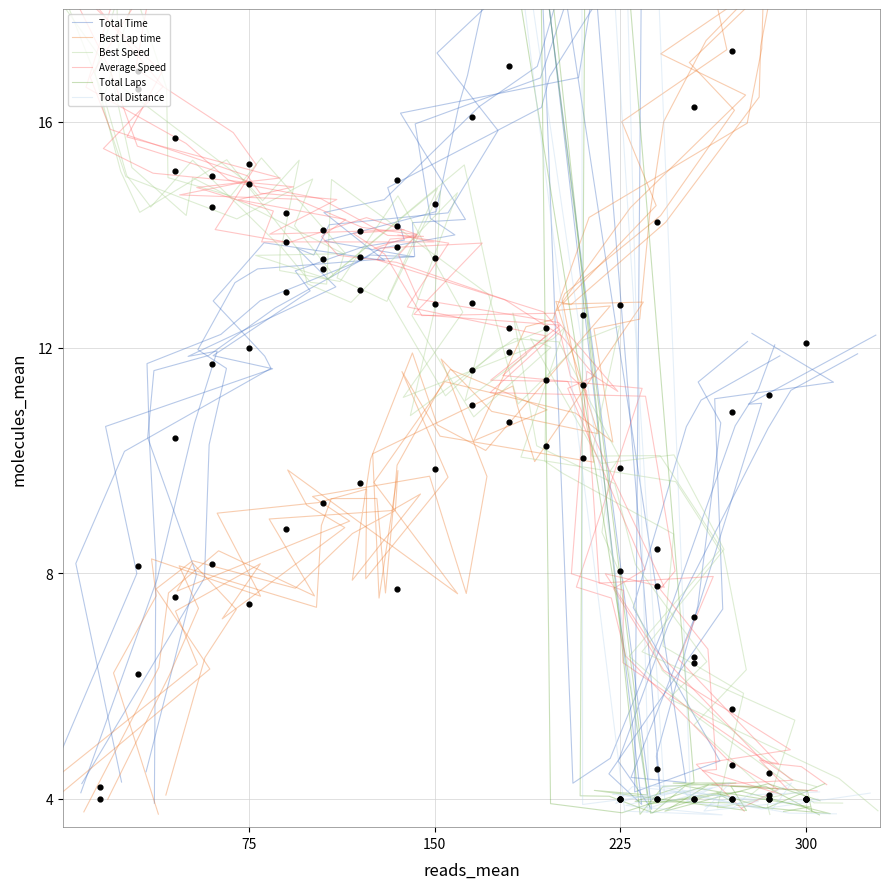

Which series has the largest total across all categories?

Total Distance